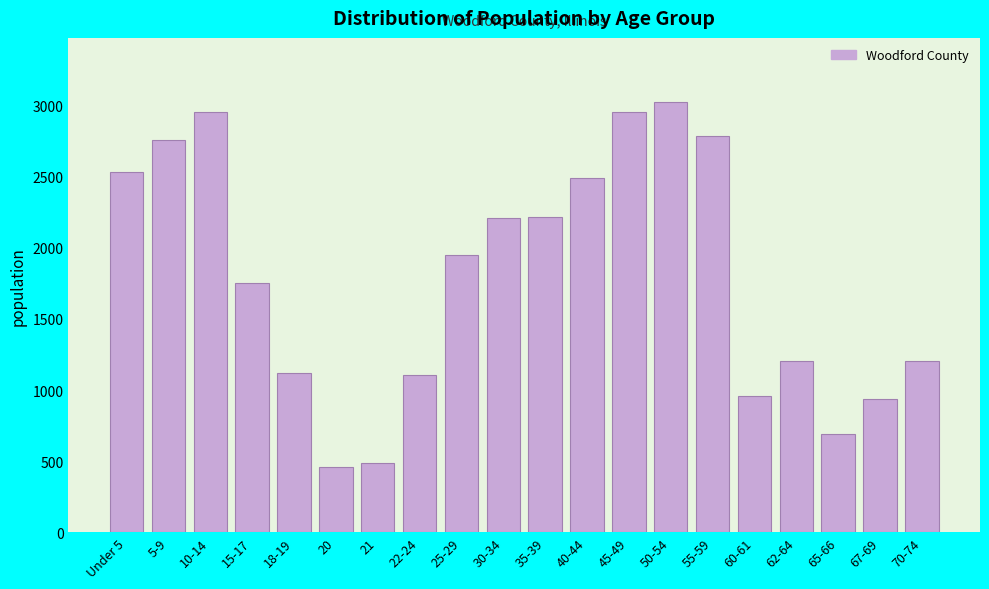

The value at 20 is 458. True or false?

True